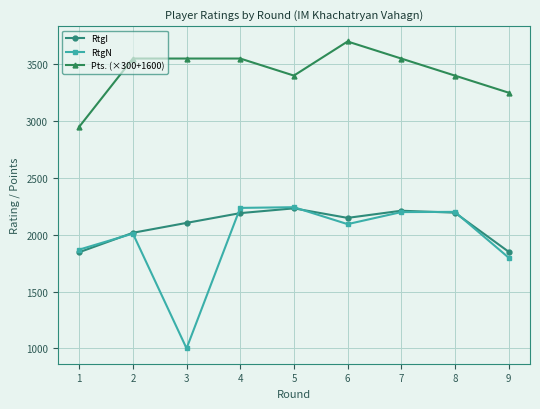

Which series has the widest spread of values?

RtgN